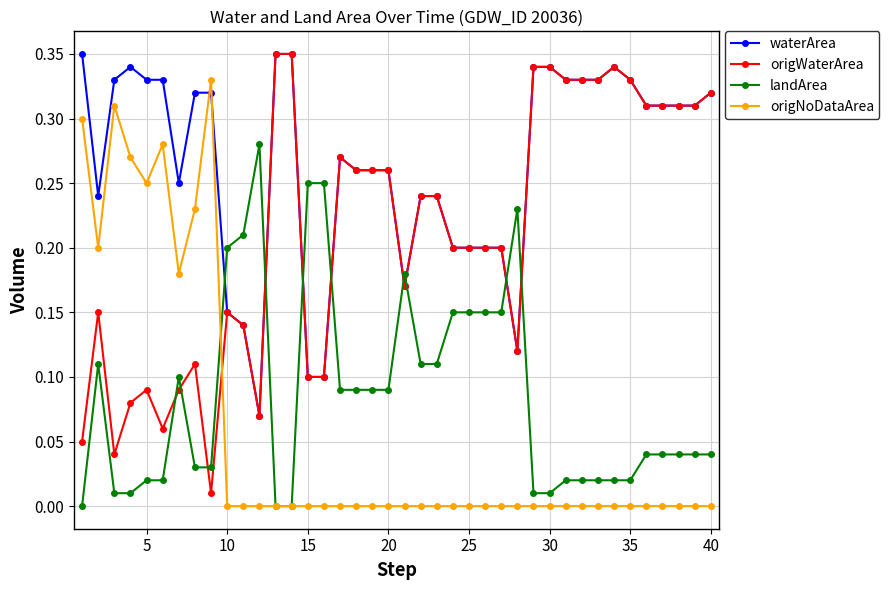

How many times do waterArea and landArea cross each other?

8